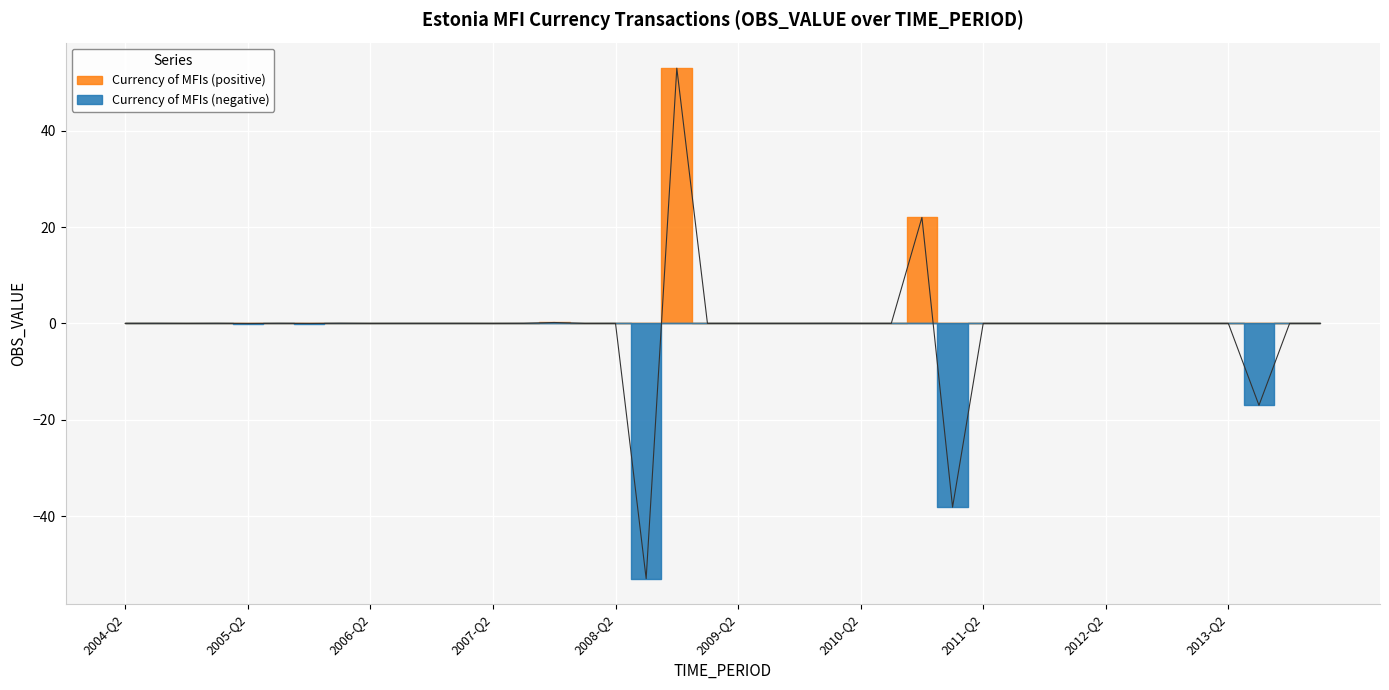

Which label corresponds to the smallest value in the chart?

2008-Q3